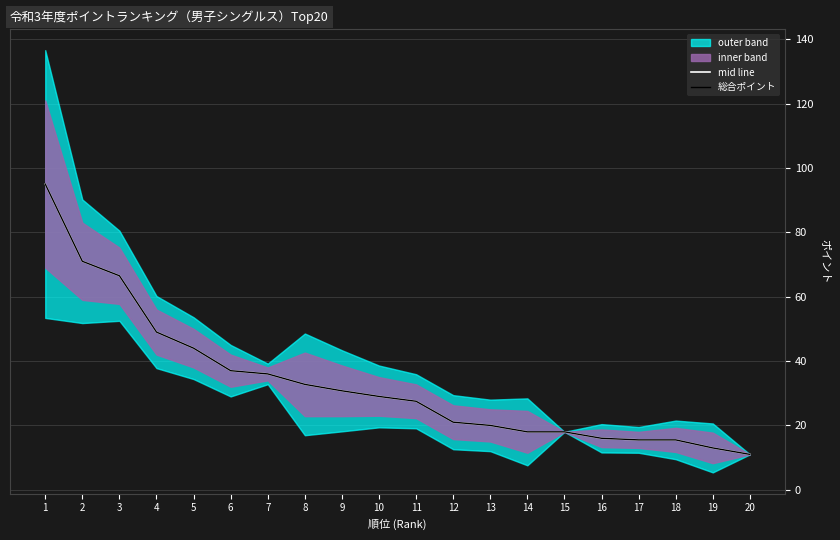

The mid line series shows 23.7 at 6. True or false?

False